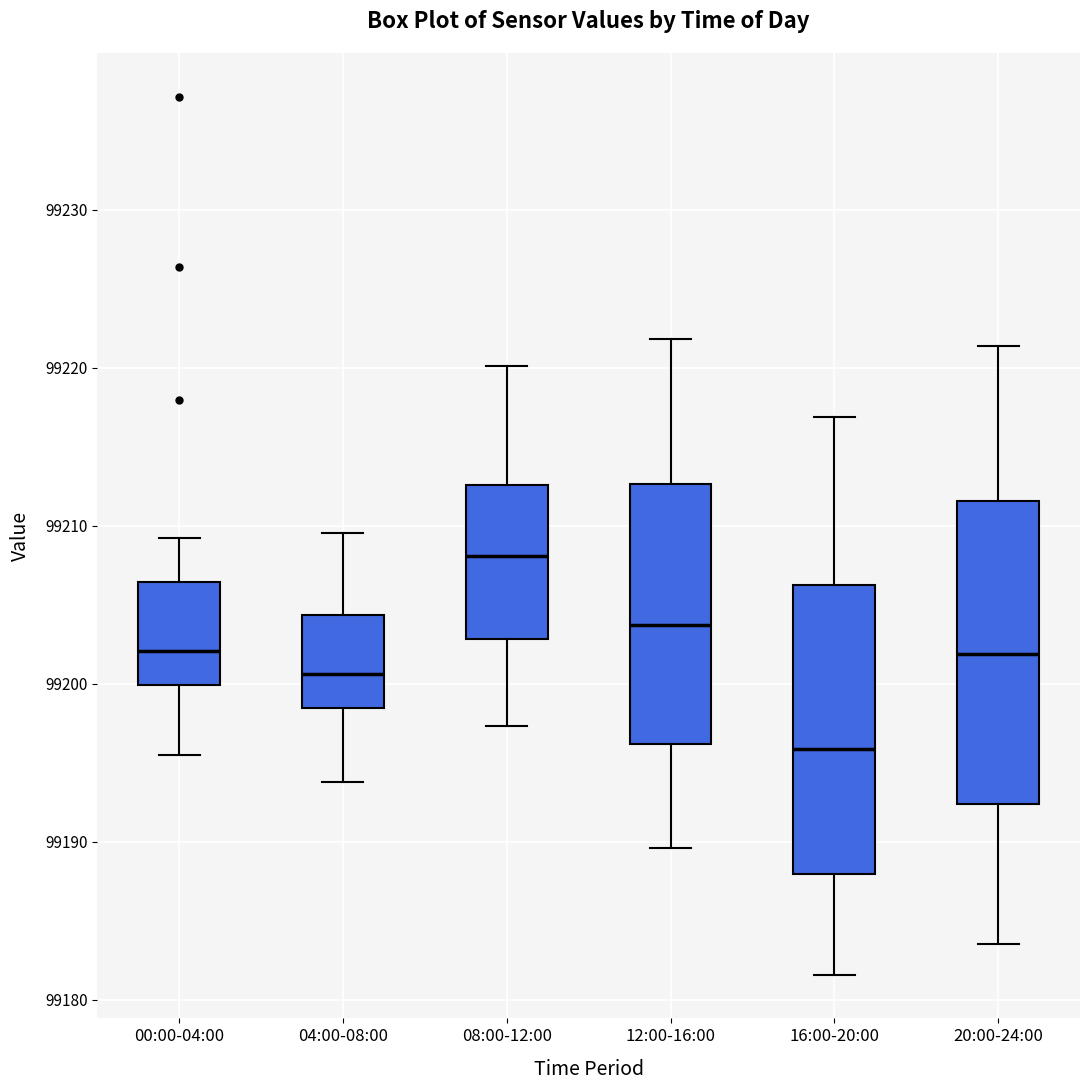

Reading left to right, transcribe this box plot: for each box, give where its median line is, the range the box spans, and where its two whiskers end, as read against the y-axis. The values are not printed on the chart, so give them approximately, as read against the axis.

00:00-04:00: median 99202, box 99200 to 99206, whiskers 99195 to 99209
04:00-08:00: median 99201, box 99198 to 99204, whiskers 99194 to 99210
08:00-12:00: median 99208, box 99203 to 99213, whiskers 99197 to 99220
12:00-16:00: median 99204, box 99196 to 99213, whiskers 99190 to 99222
16:00-20:00: median 99196, box 99188 to 99206, whiskers 99182 to 99217
20:00-24:00: median 99202, box 99192 to 99212, whiskers 99184 to 99221